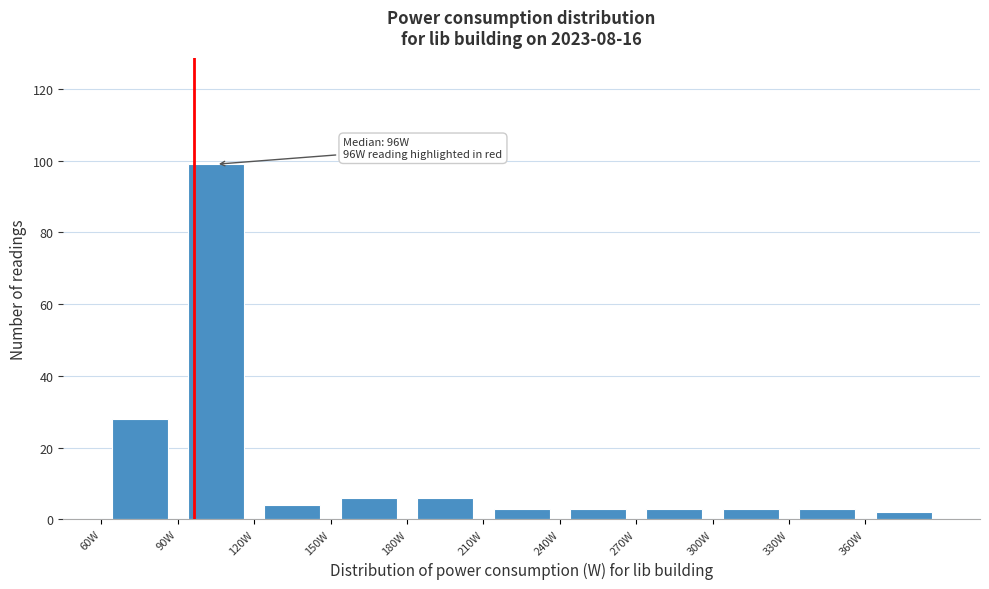

Which range on the x-axis has the tallest bar?

90 to 120